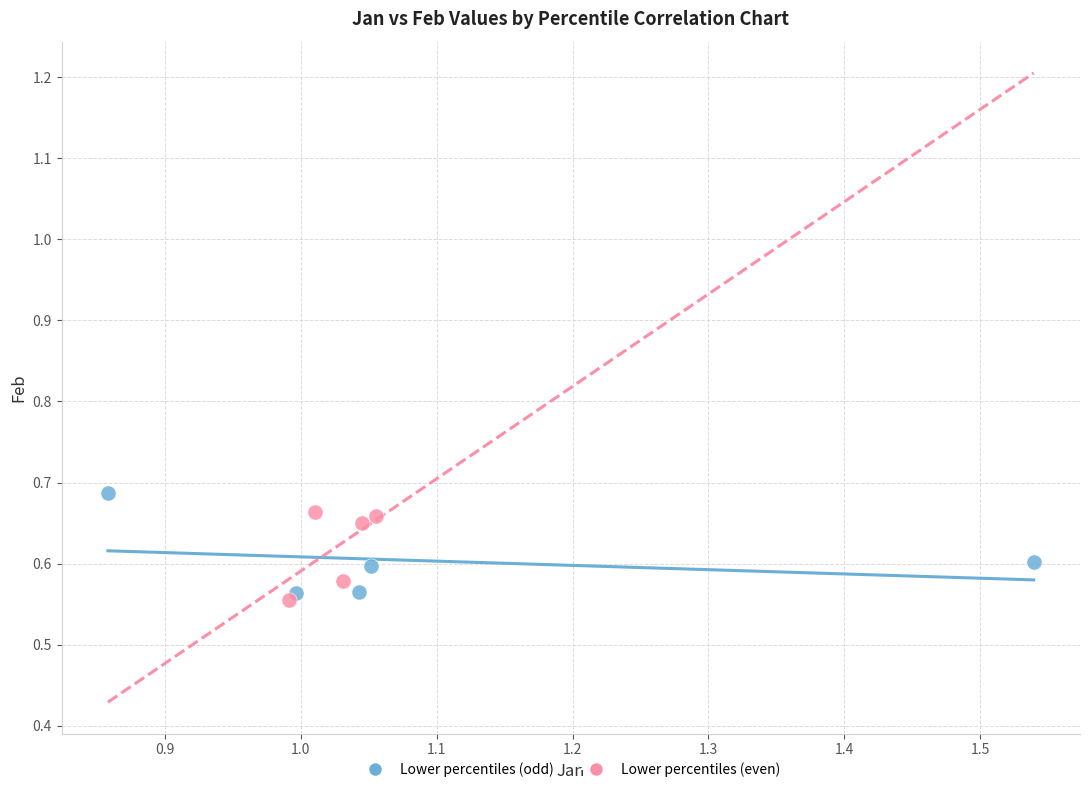

Which series contains the highest Y value?

Lower percentiles (odd)